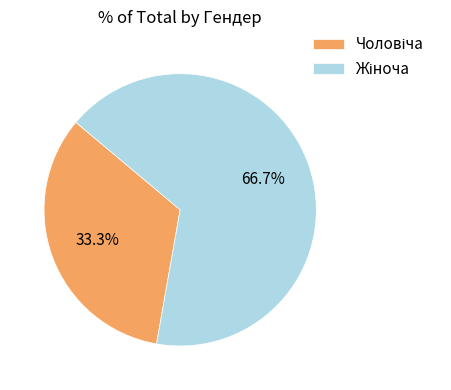

Is there a majority slice in this chart?

Yes